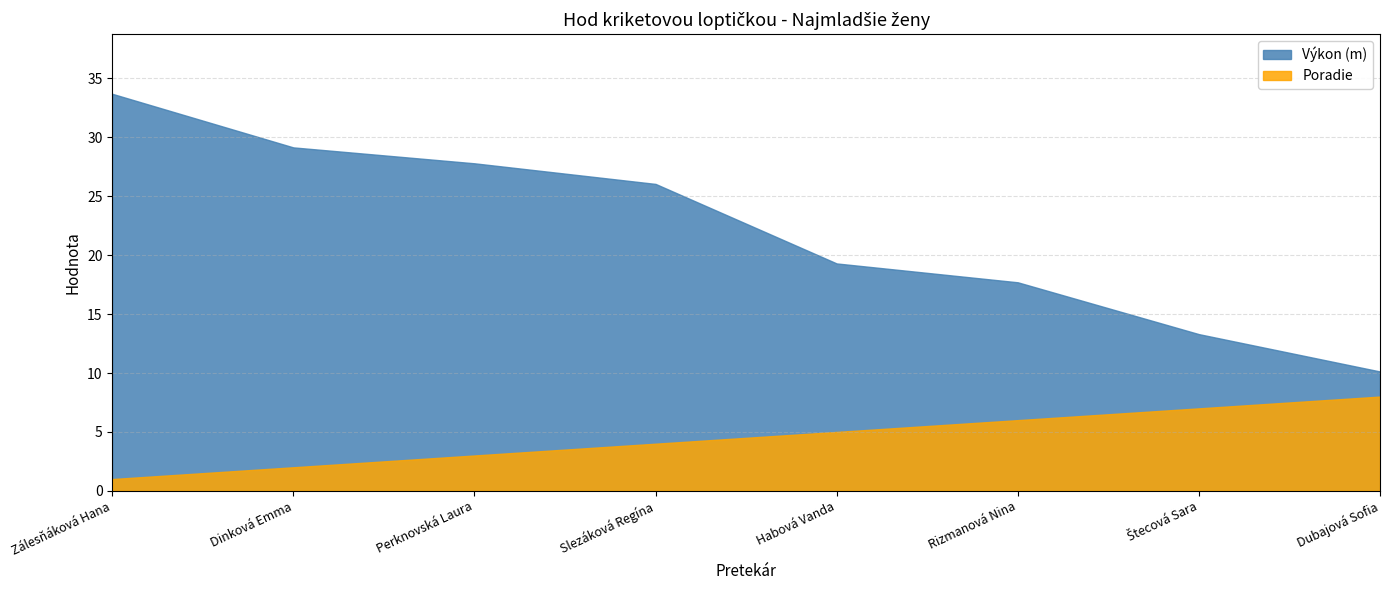

At which category does the chart reach its peak across all series?

Zálesňáková Hana